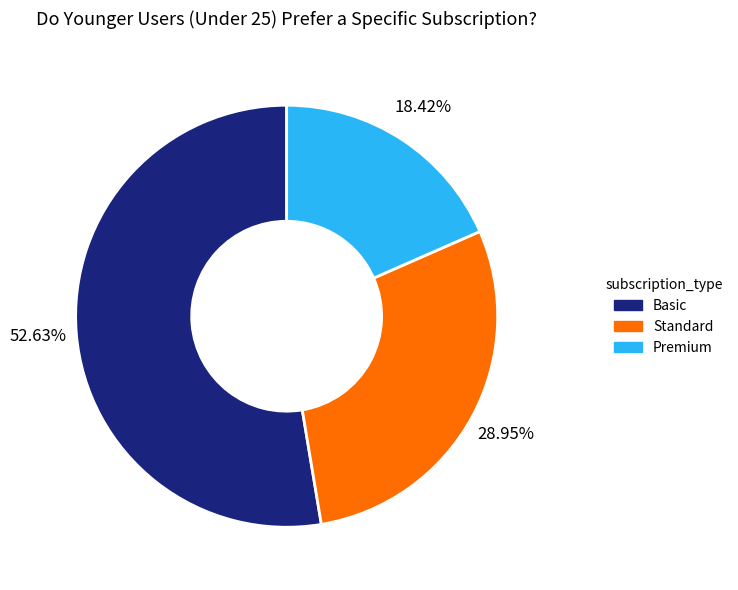

Is there a majority slice in this chart?

Yes